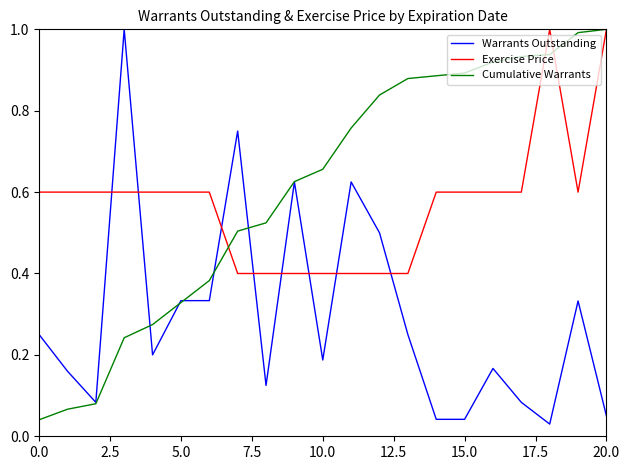

What is the greatest value displayed?

1.0